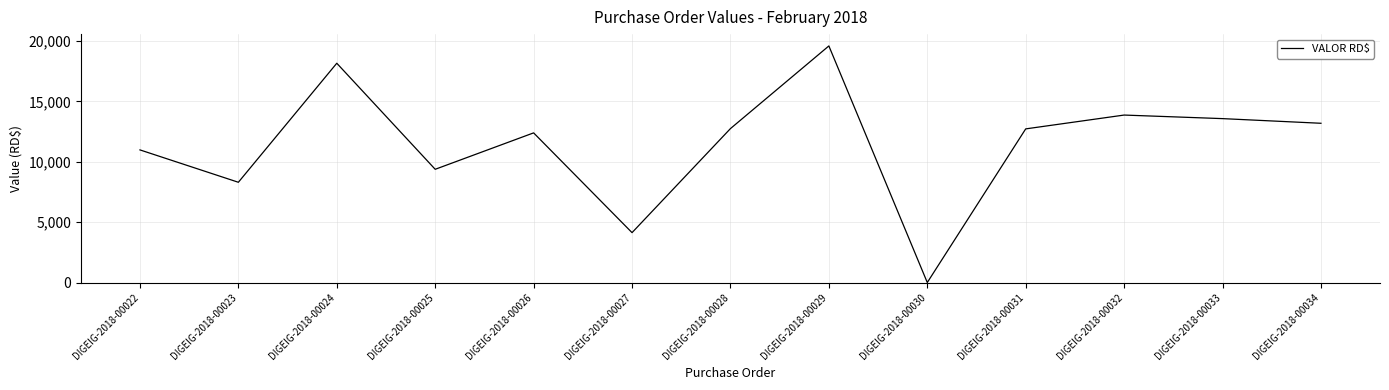

At which category does the chart reach its peak across all series?

DIGEIG-2018-00029